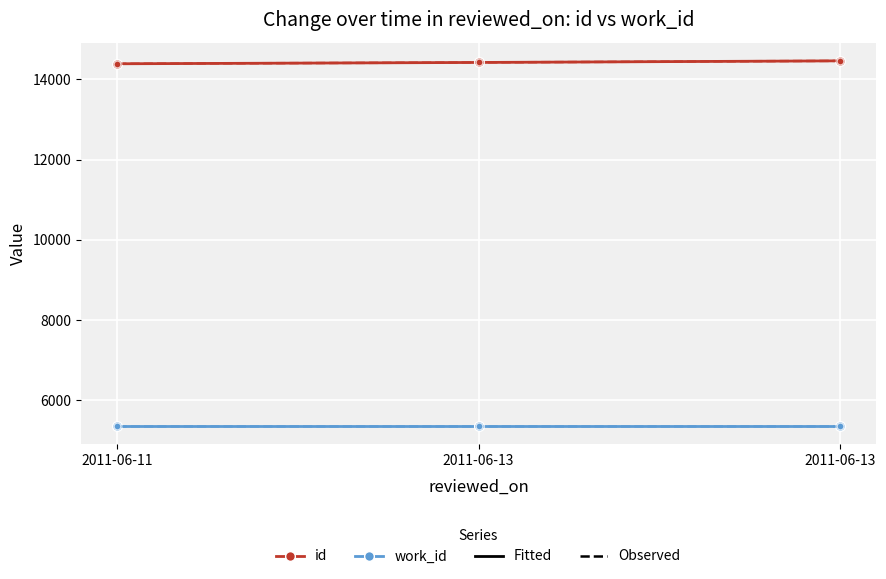

Between 2011-06-11 and 2011-06-13, which is larger?

2011-06-13